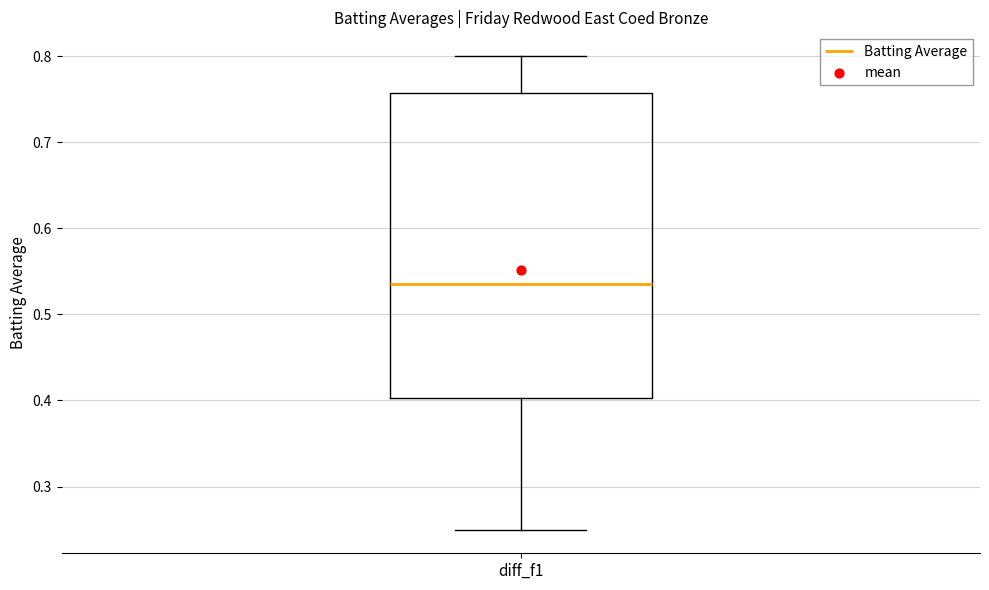

Where is the upper edge of the box for diff_f1 on the y-axis? The values are not printed on the chart, so give them approximately, as read against the axis.

0.76